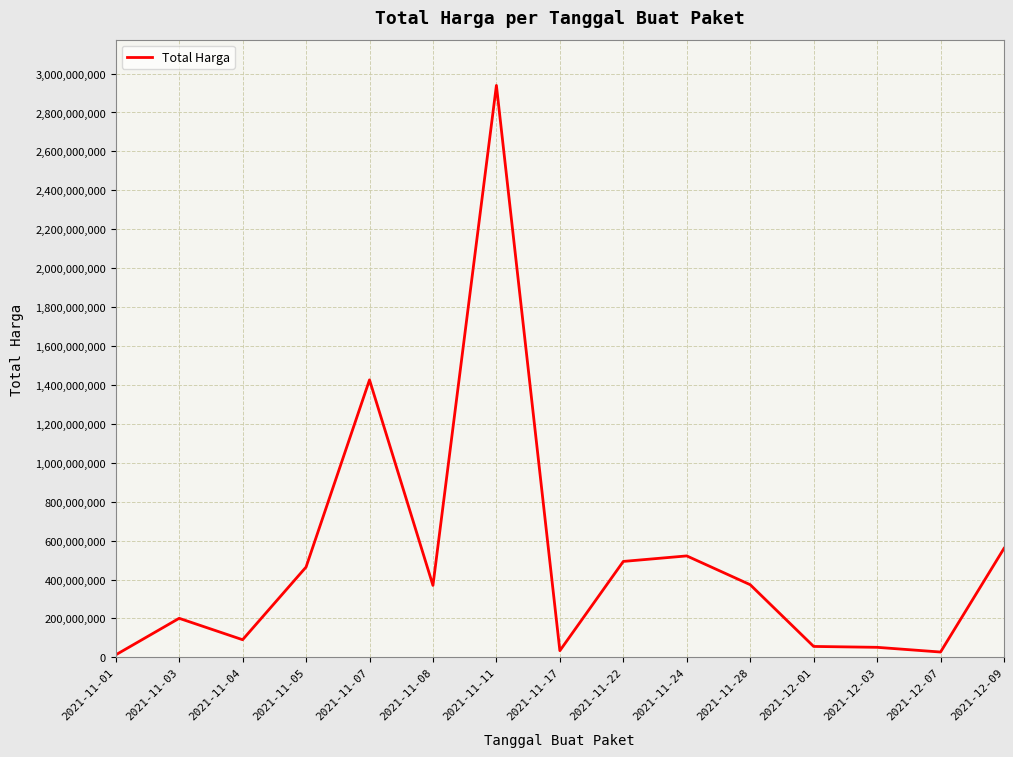

Which has a higher value, 2021-11-24 or 2021-11-28?

2021-11-24